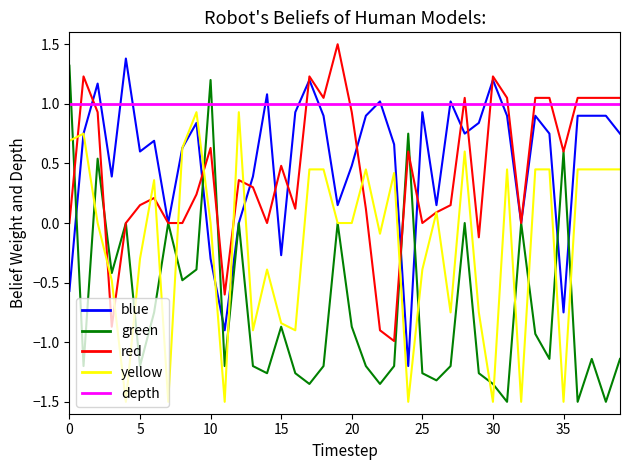

True or false: depth and yellow cross at least once.

False